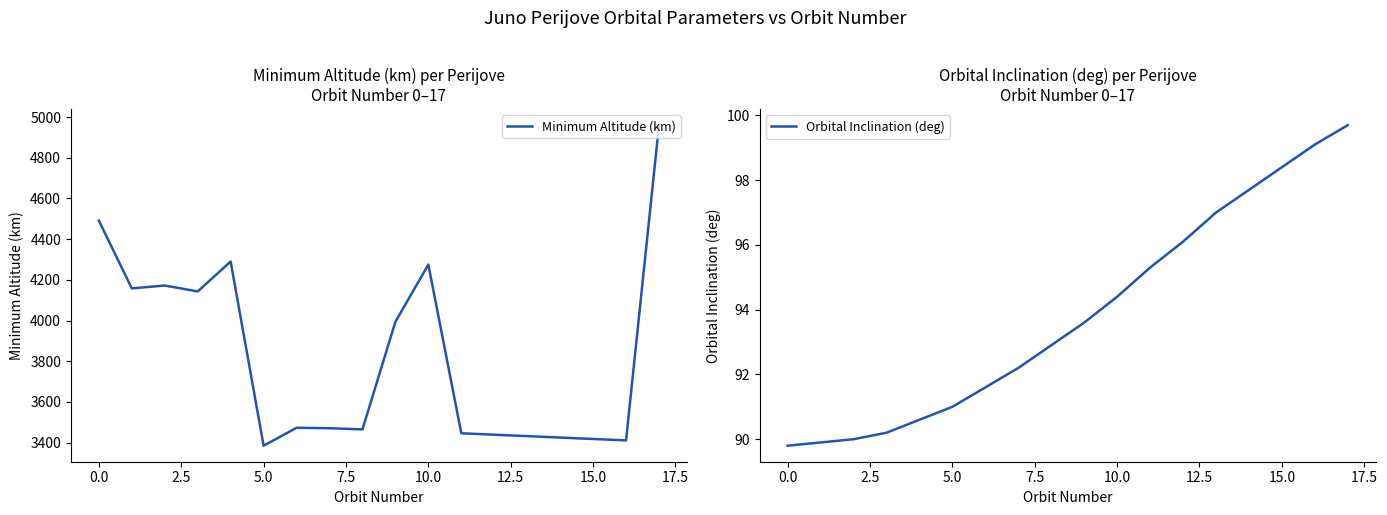

What is the lowest value of the Minimum Altitude (km) series?

3385